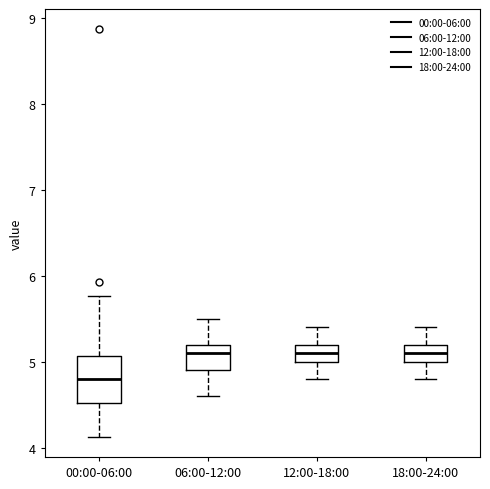

Reading left to right, transcribe this box plot: for each box, give where its median line is, the range the box spans, and where its two whiskers end, as read against the y-axis. The values are not printed on the chart, so give them approximately, as read against the axis.

00:00-06:00: median 4.8, box 4.5 to 5.1, whiskers 4.1 to 5.8
06:00-12:00: median 5.1, box 4.9 to 5.2, whiskers 4.6 to 5.5
12:00-18:00: median 5.1, box 5.0 to 5.2, whiskers 4.8 to 5.4
18:00-24:00: median 5.1, box 5.0 to 5.2, whiskers 4.8 to 5.4